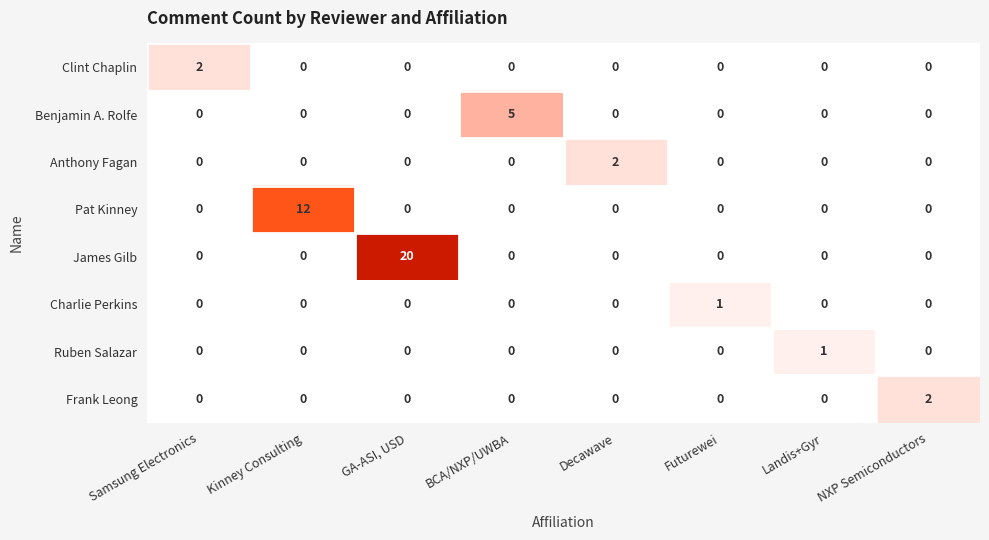

The Benjamin A. Rolfe series shows 9 at BCA/NXP/UWBA. True or false?

False